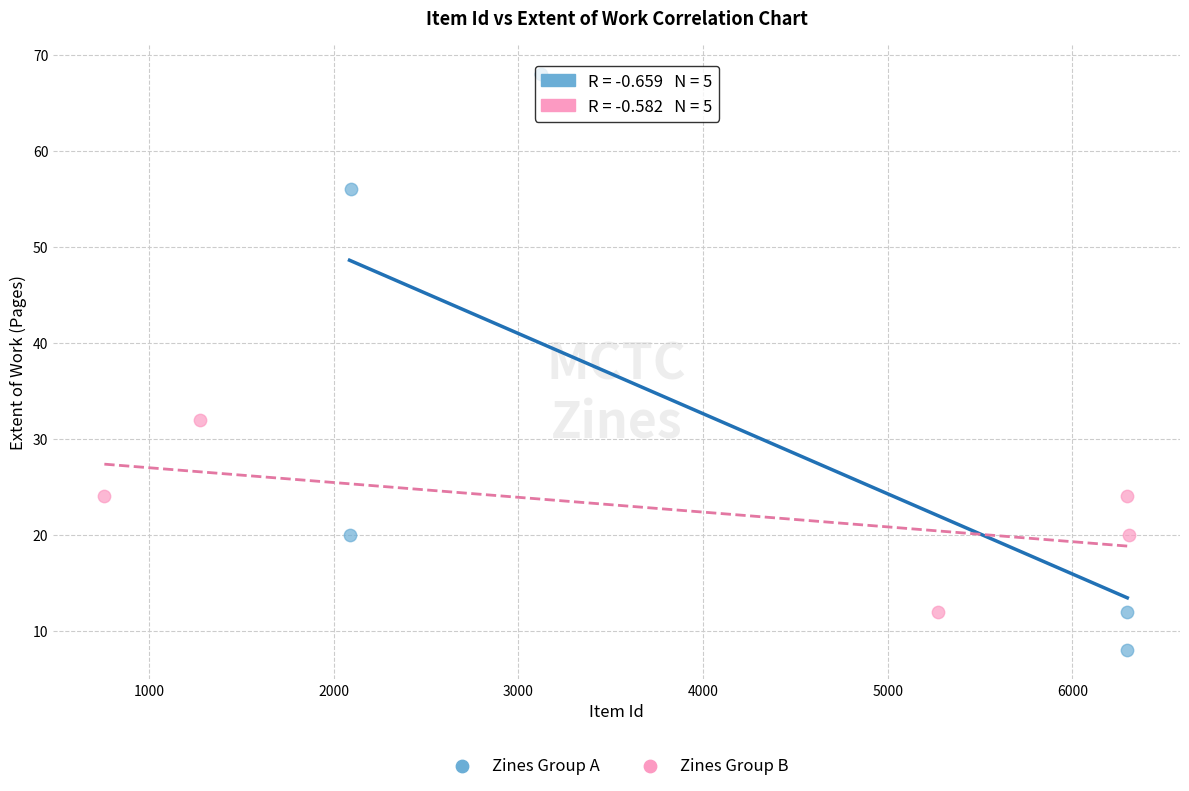

Which series contains the highest Y value?

Zines Group A